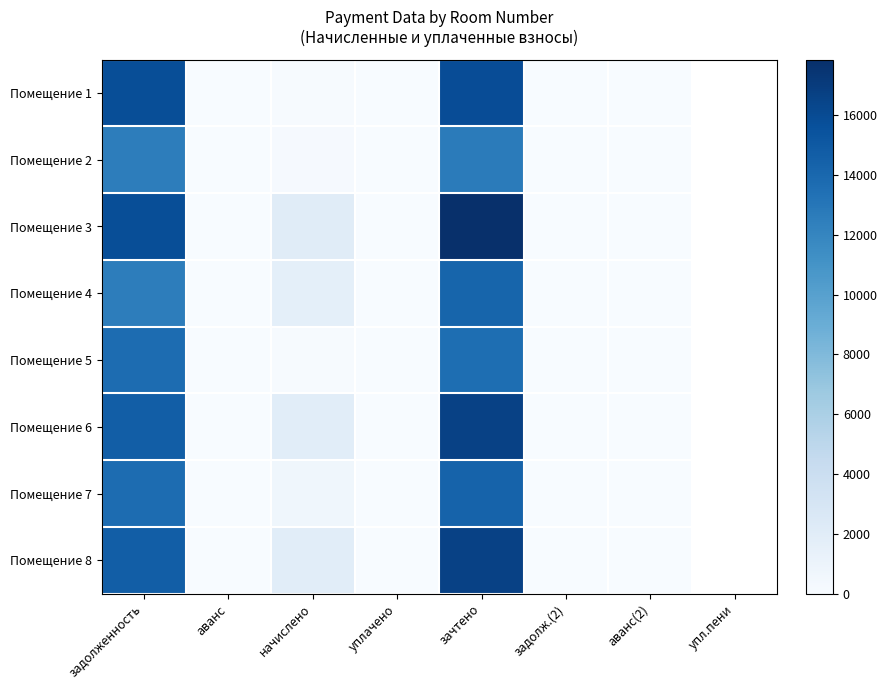

Rank the series by their maximum value, from lowest to highest.

Помещение 2, Помещение 5, Помещение 4, Помещение 7, Помещение 1, Помещение 6, Помещение 8, Помещение 3